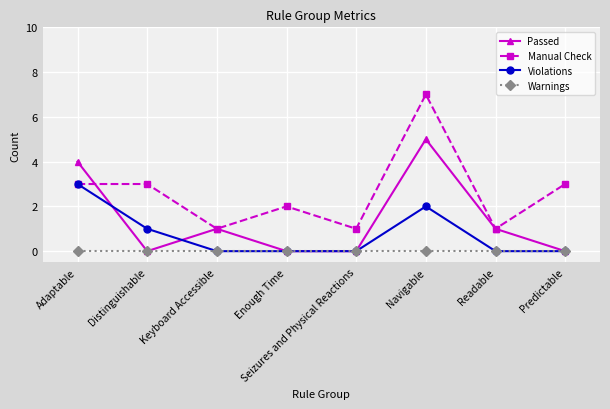

What are all the series names shown in the legend?

Passed, Manual Check, Violations, Warnings